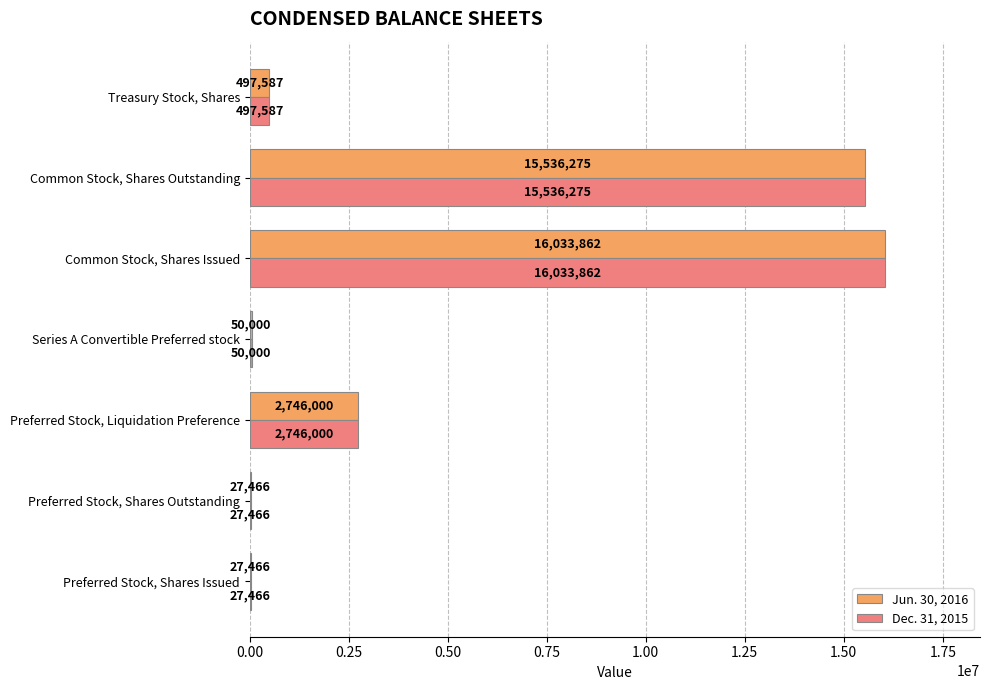

Which category has the highest value across all series?

Common Stock, Shares Issued